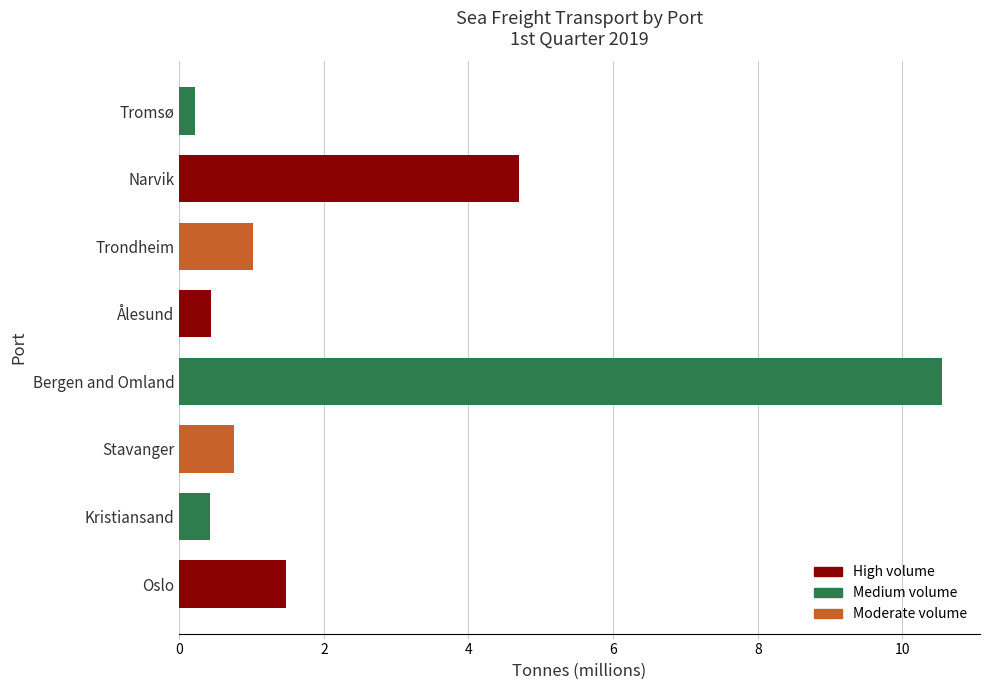

Approximately how many times larger is the value at Narvik compared to Oslo?

3.2